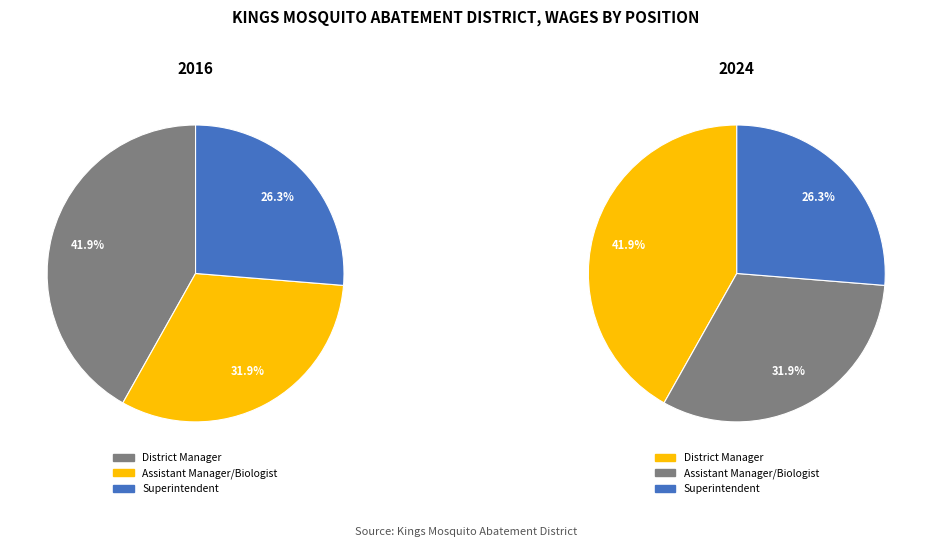

To the nearest percent, what is the difference between the Assistant Manager/Biologist and District Manager slice percentages?

10%